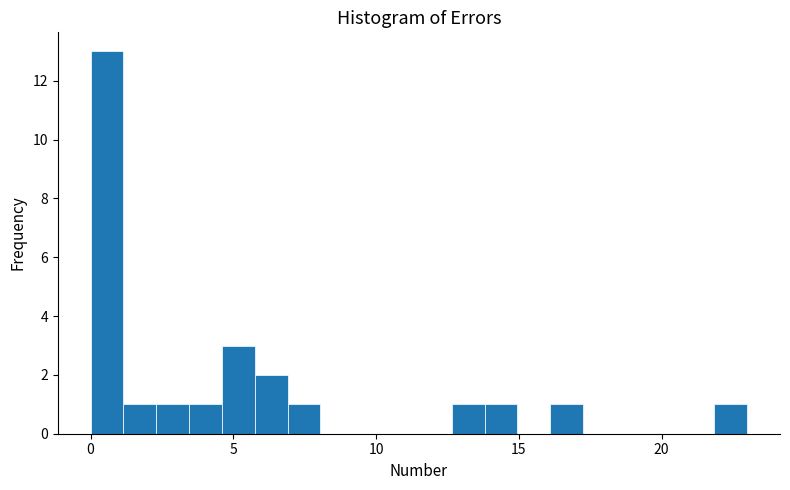

Around what value on the x-axis is the tallest bar? Give the approximate position of its centre, as read against the axis.

0.5